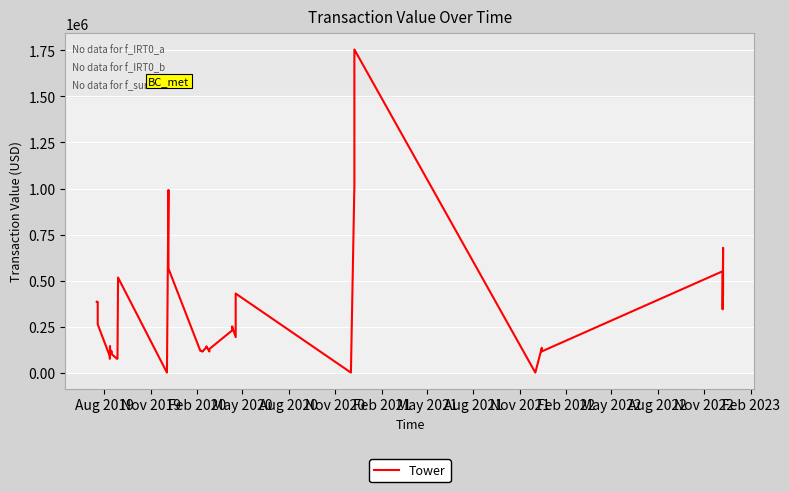

What is the sum of all values?

11656579